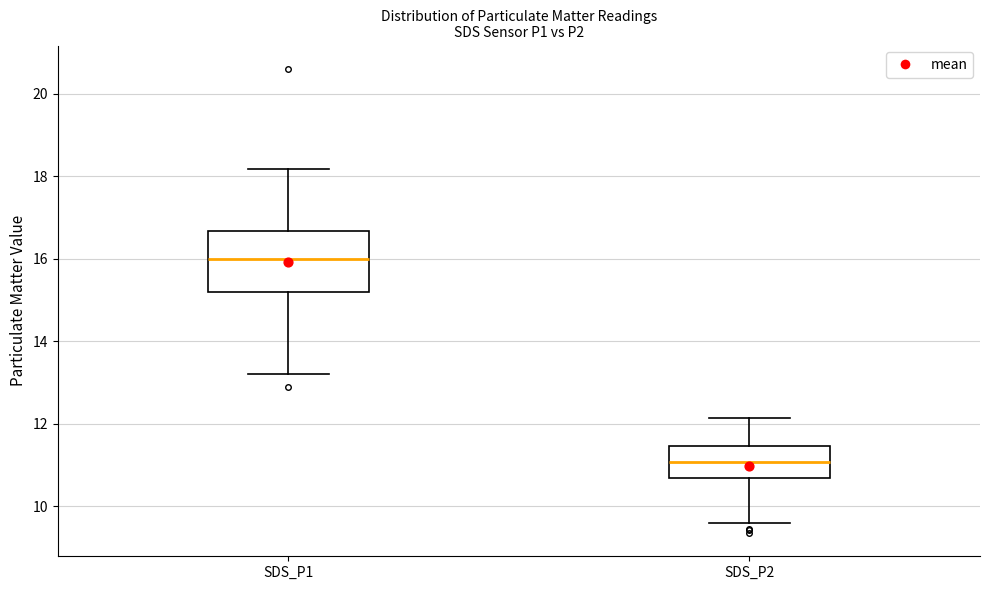

Reading left to right, read every box against the y-axis: the position of its median line, the range the box covers, and the ends of its whiskers. The values are not printed on the chart, so give them approximately, as read against the axis.

SDS_P1: median 16.0, box 15.2 to 16.6, whiskers 13.2 to 18.2
SDS_P2: median 11.0, box 10.6 to 11.4, whiskers 9.6 to 12.2